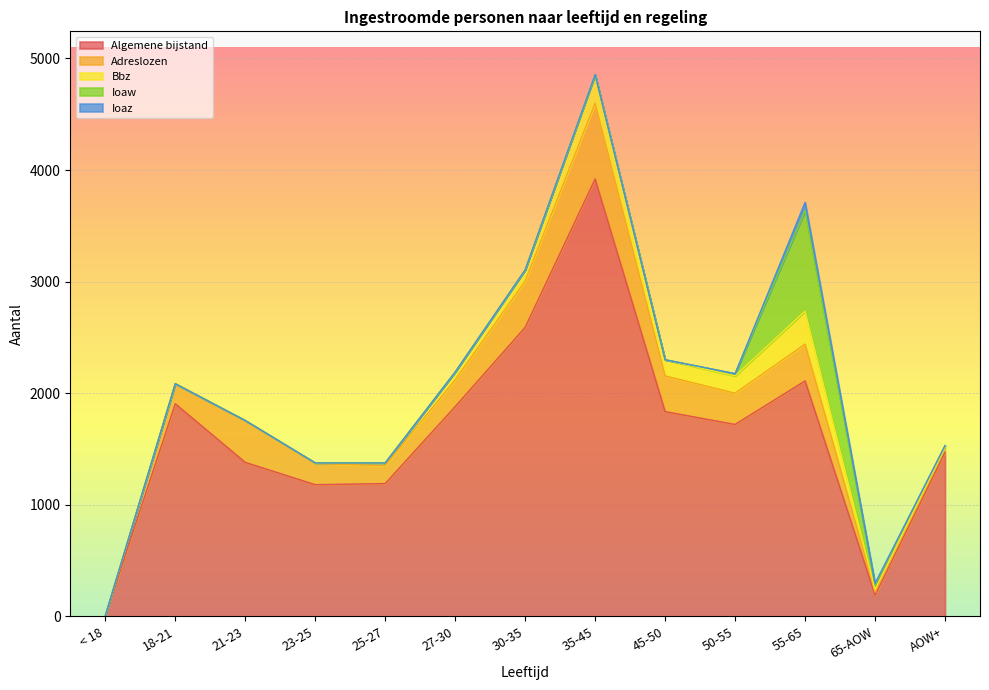

At which label is Ioaw closest to 450?

65-AOW